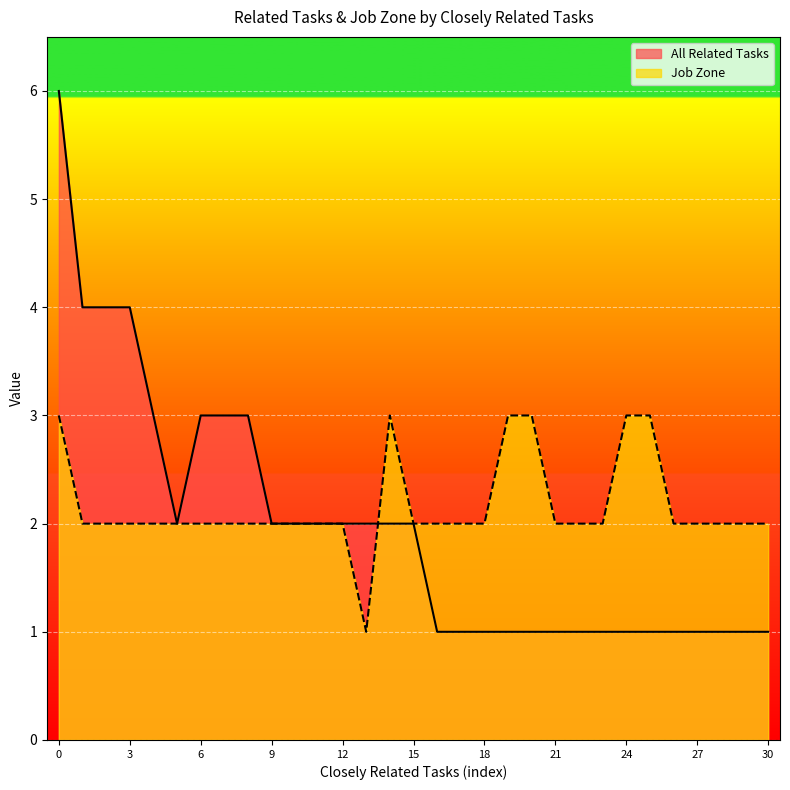

Count the Job Zone values in the range 2 to 3.

30